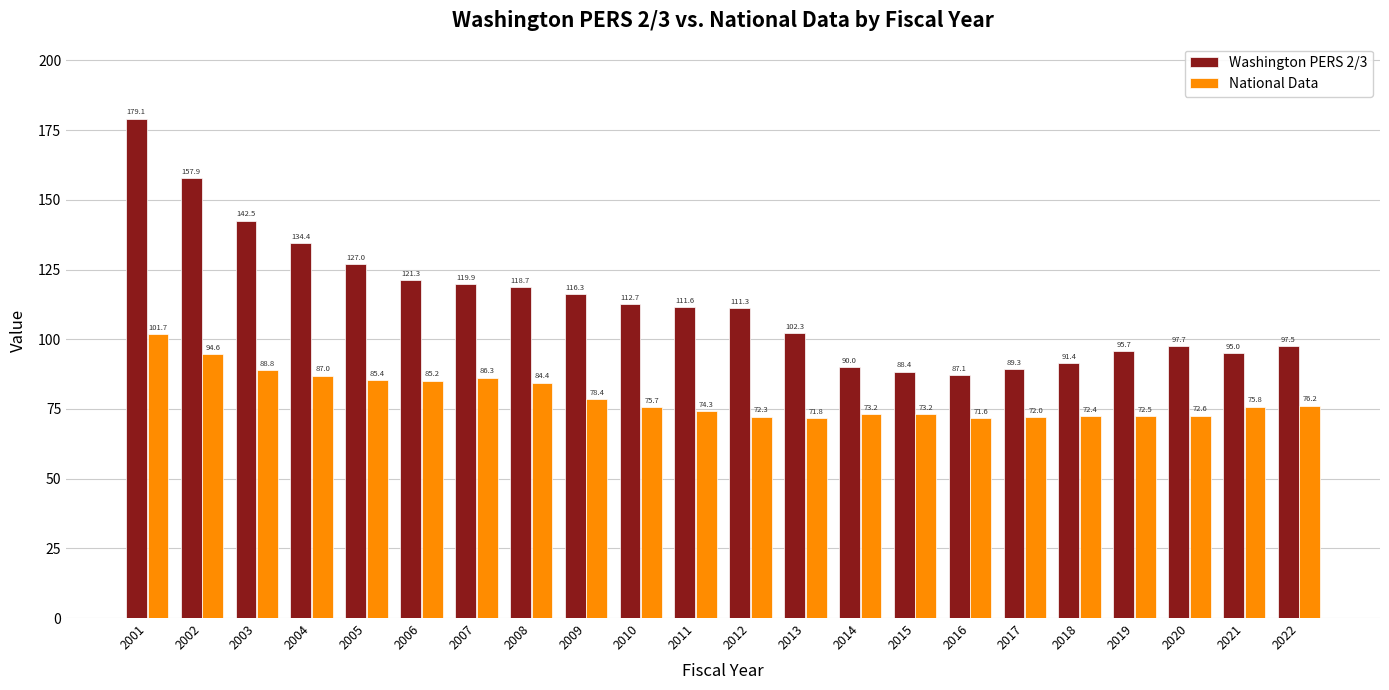

Reading left to right, list all the values displayed in this chart.

Washington PERS 2/3: 2001=179.1	2002=157.9	2003=142.5	2004=134.4	2005=127.0	2006=121.3	2007=119.9	2008=118.7	2009=116.3	2010=112.7	2011=111.6	2012=111.3	2013=102.3	2014=90.0	2015=88.4	2016=87.1	2017=89.3	2018=91.4	2019=95.7	2020=97.7	2021=95.0	2022=97.5
National Data: 2001=101.7	2002=94.6	2003=88.8	2004=87.0	2005=85.4	2006=85.2	2007=86.3	2008=84.4	2009=78.4	2010=75.7	2011=74.3	2012=72.3	2013=71.8	2014=73.2	2015=73.2	2016=71.6	2017=72.0	2018=72.4	2019=72.5	2020=72.6	2021=75.8	2022=76.2